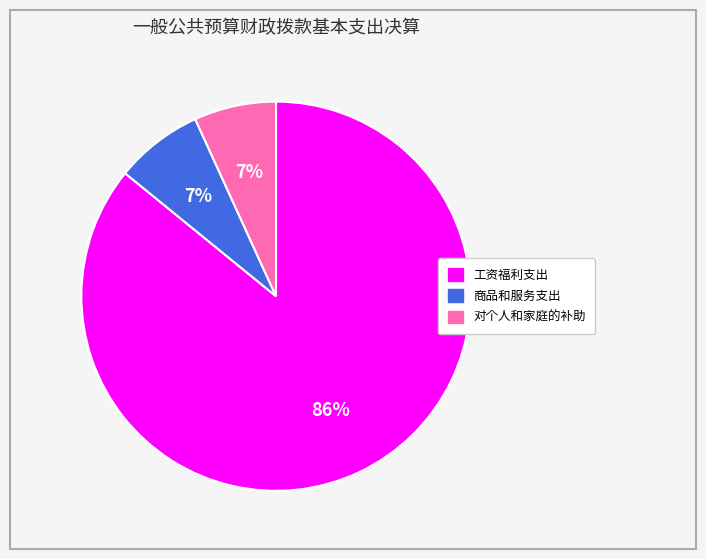

Do 对个人和家庭的补助 and 商品和服务支出 together represent more than half of the pie?

No